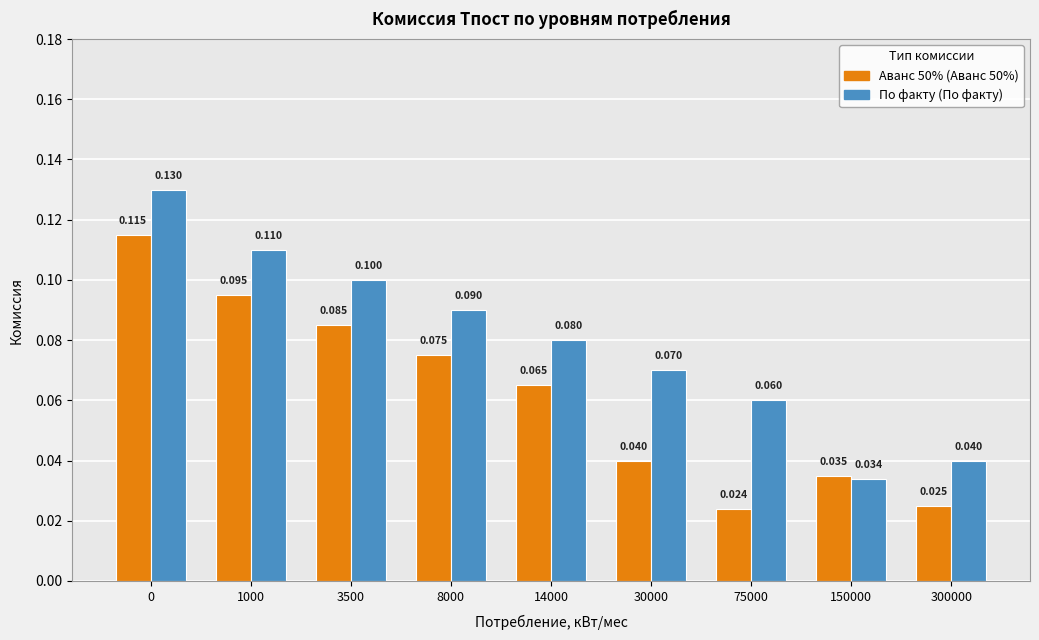

How many groups of bars are there?

9